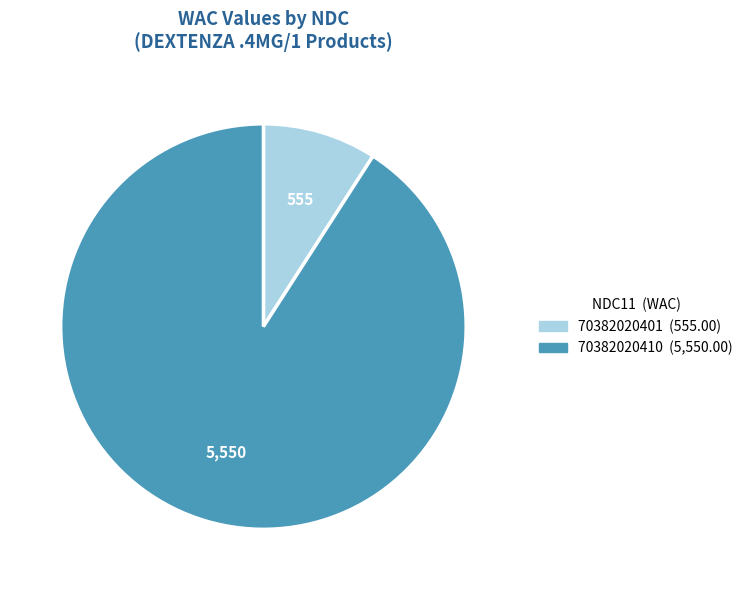

True or false: 70382020401 accounts for 9% of the total.

True